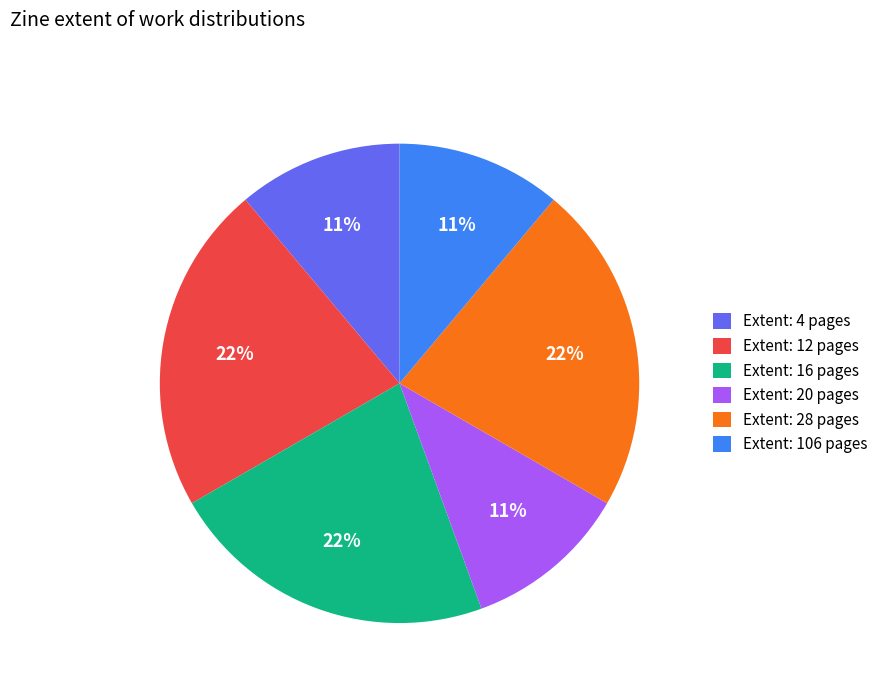

The Extent: 12 pages slice represents 22% of the pie. True or false?

True